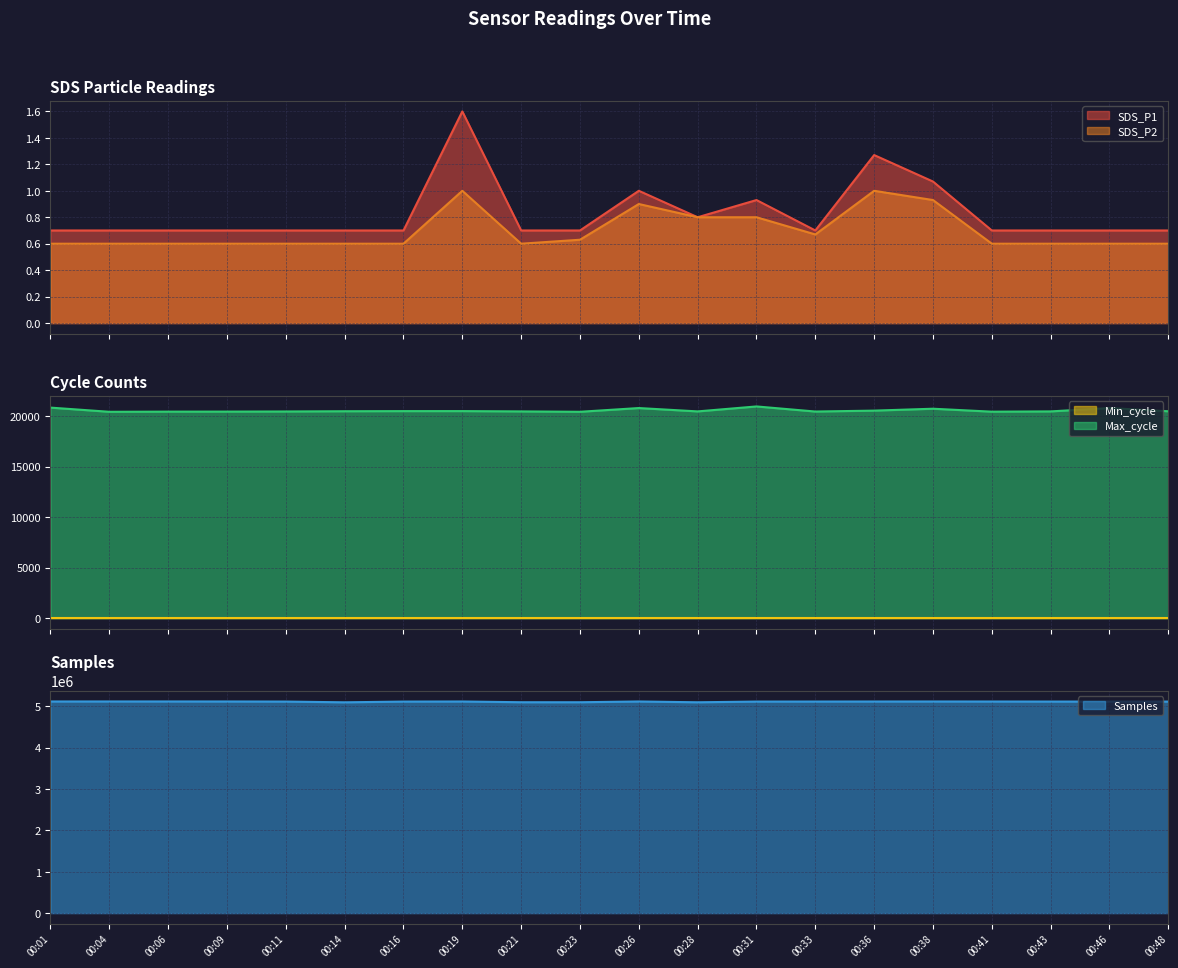

How many values in the Samples series are below 5113557?

10